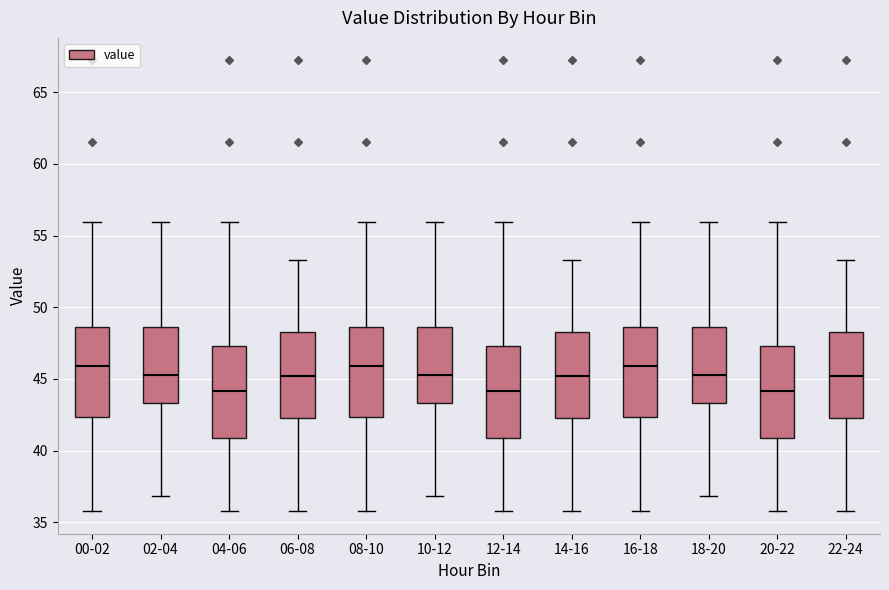

Reading left to right, read every box against the y-axis: the position of its median line, the range the box covers, and the ends of its whiskers. The values are not printed on the chart, so give them approximately, as read against the axis.

00-02: median 46.0, box 42.5 to 48.5, whiskers 36.0 to 56.0
02-04: median 45.5, box 43.5 to 48.5, whiskers 37.0 to 56.0
04-06: median 44.0, box 41.0 to 47.5, whiskers 36.0 to 56.0
06-08: median 45.0, box 42.5 to 48.5, whiskers 36.0 to 53.5
08-10: median 46.0, box 42.5 to 48.5, whiskers 36.0 to 56.0
10-12: median 45.5, box 43.5 to 48.5, whiskers 37.0 to 56.0
12-14: median 44.0, box 41.0 to 47.5, whiskers 36.0 to 56.0
14-16: median 45.0, box 42.5 to 48.5, whiskers 36.0 to 53.5
16-18: median 46.0, box 42.5 to 48.5, whiskers 36.0 to 56.0
18-20: median 45.5, box 43.5 to 48.5, whiskers 37.0 to 56.0
20-22: median 44.0, box 41.0 to 47.5, whiskers 36.0 to 56.0
22-24: median 45.0, box 42.5 to 48.5, whiskers 36.0 to 53.5